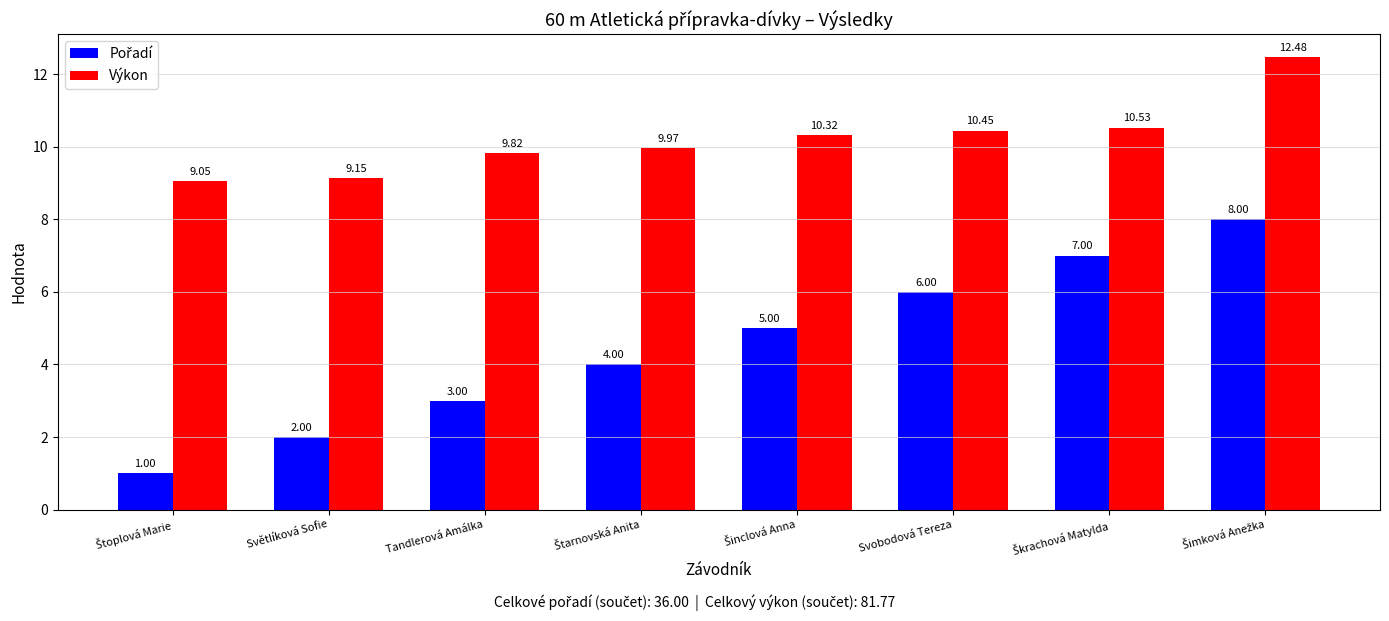

What is the average value of the Výkon series?

10.2